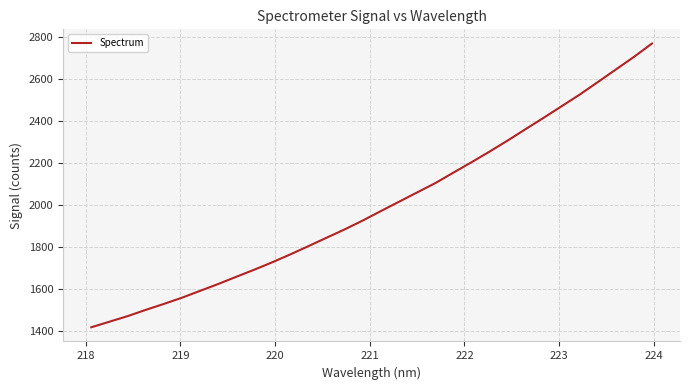

What is the average value?

1998.5